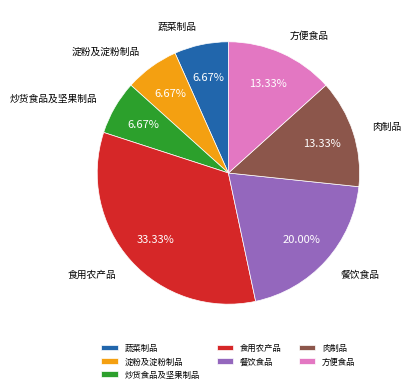

To the nearest percent, what percentage of the pie is 淀粉及淀粉制品?

7%